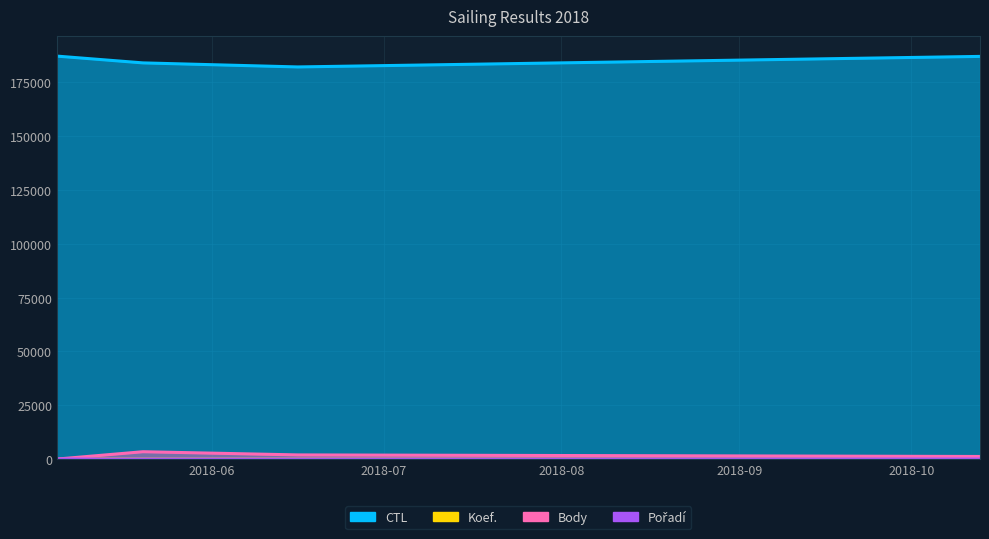

List the series in order of their peak value, lowest first.

Koef., Pořadí, Body, CTL